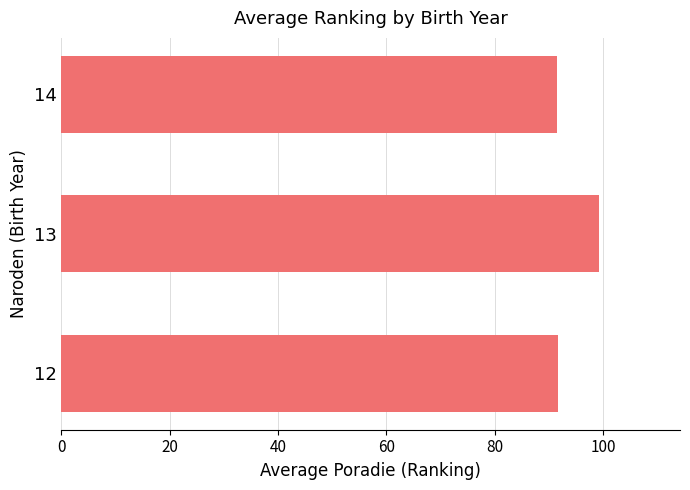

The value at 13 is 41.8. True or false?

False